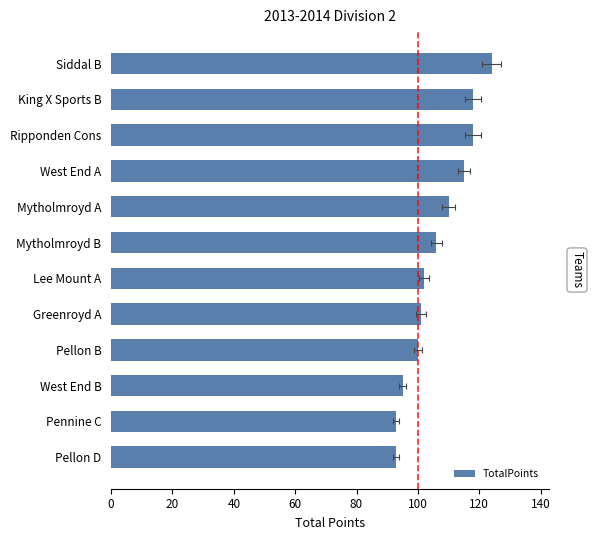

What is the minimum value shown in the chart?

93